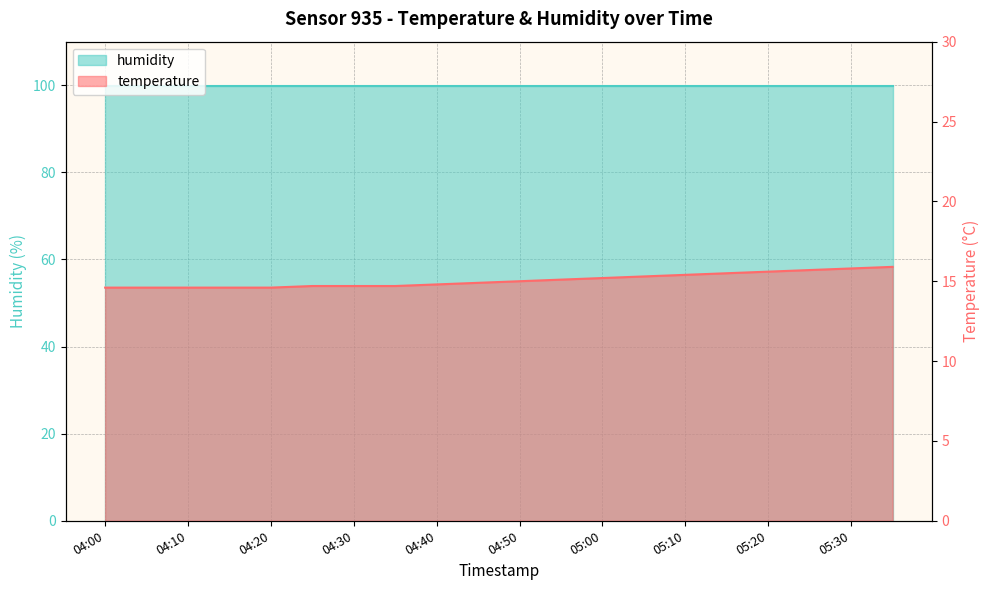

At which label does the data first exceed 15?

04:55